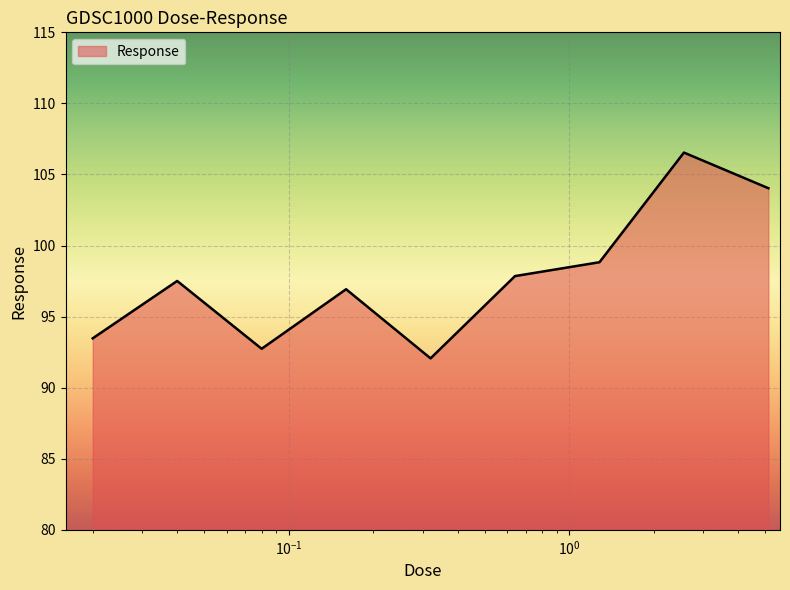

What is the average value?

97.8